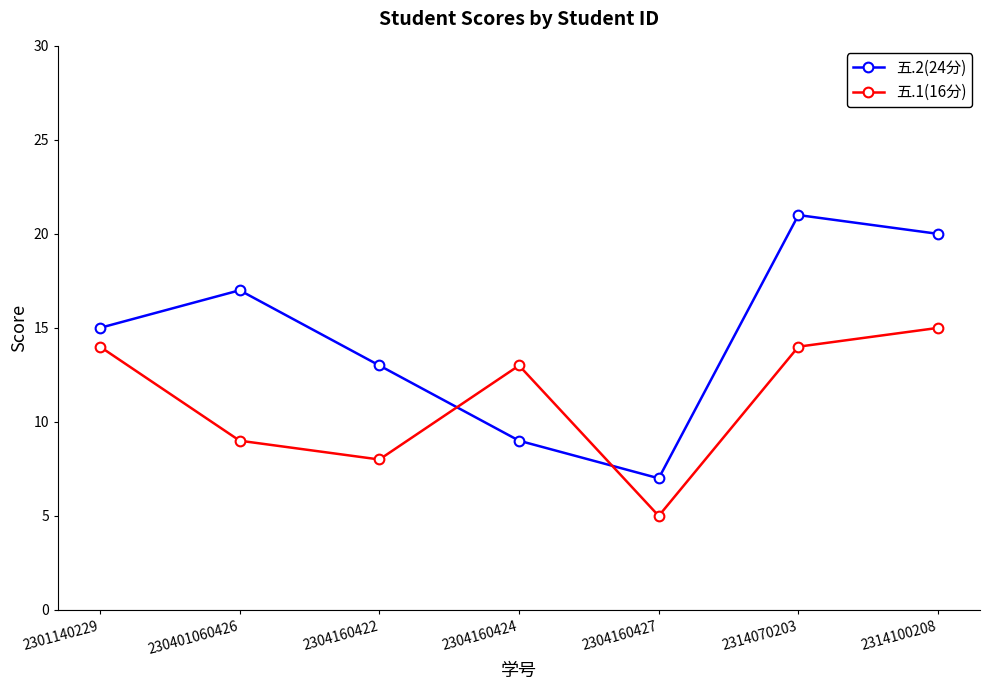

Between which two adjacent categories do 五.1(16分) and 五.2(24分) first intersect?

2304160422 and 2304160424